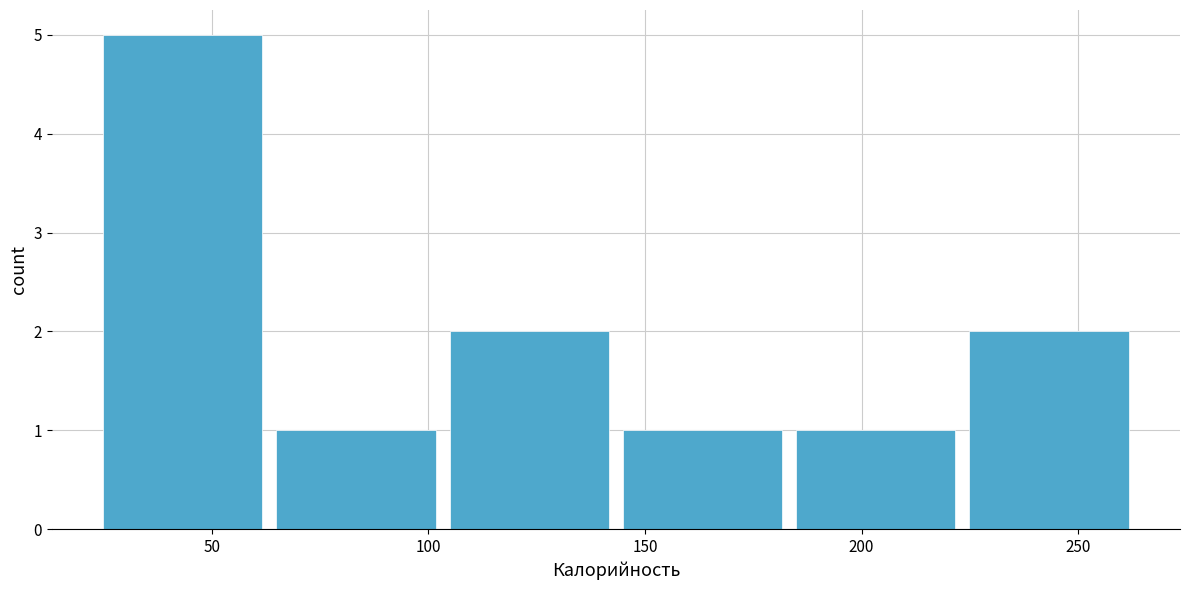

Which range on the x-axis has the tallest bar?

25 to 65